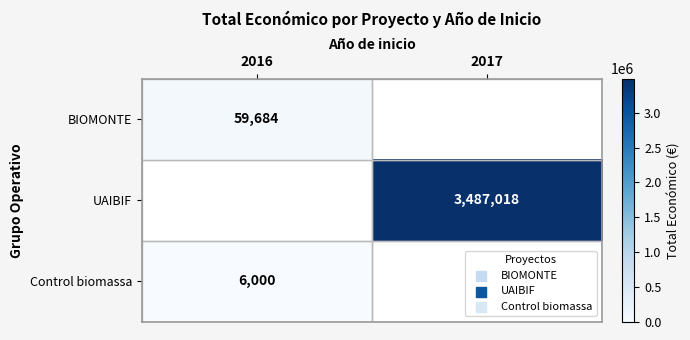

True or false: Control biomassa has a value of 8305 at 2016.

False